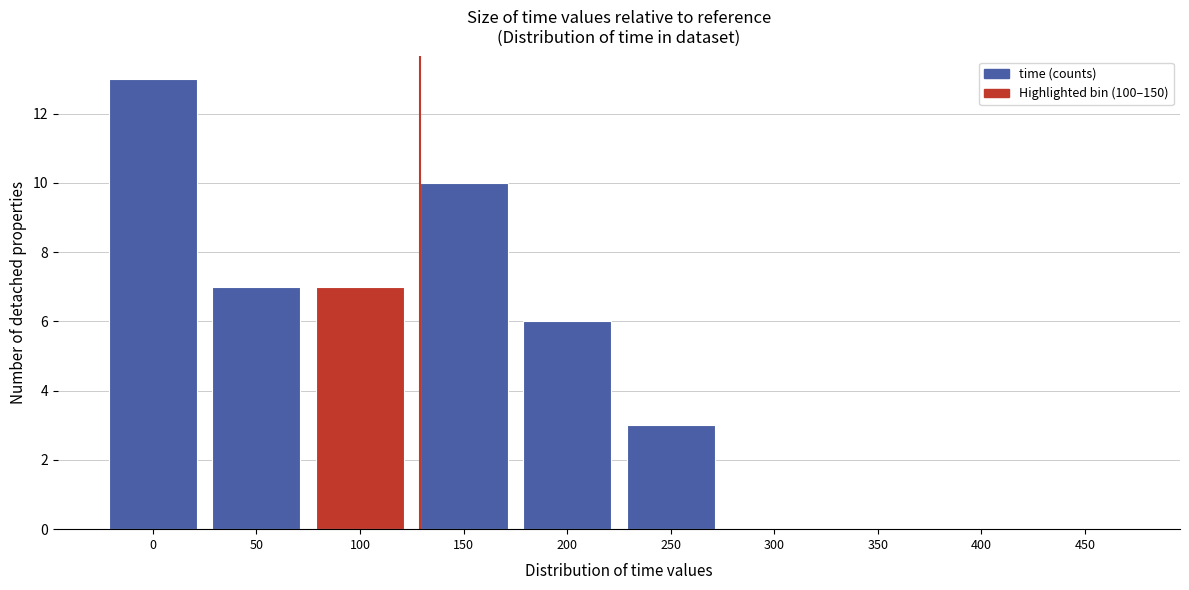

Reading left to right, extract all data points from this chart.

0=13	50=7	100=7	150=10	200=6	250=3	300=0	350=0	400=0	450=0